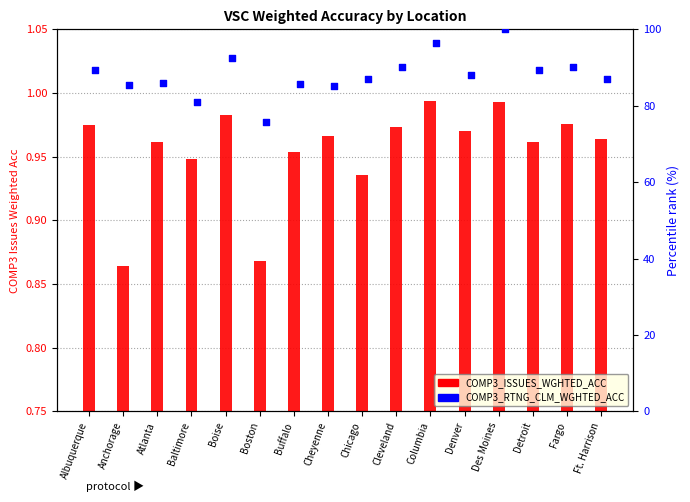

Which series has the largest total across all categories?

COMP3_RTNG_CLM_WGHTED_ACC